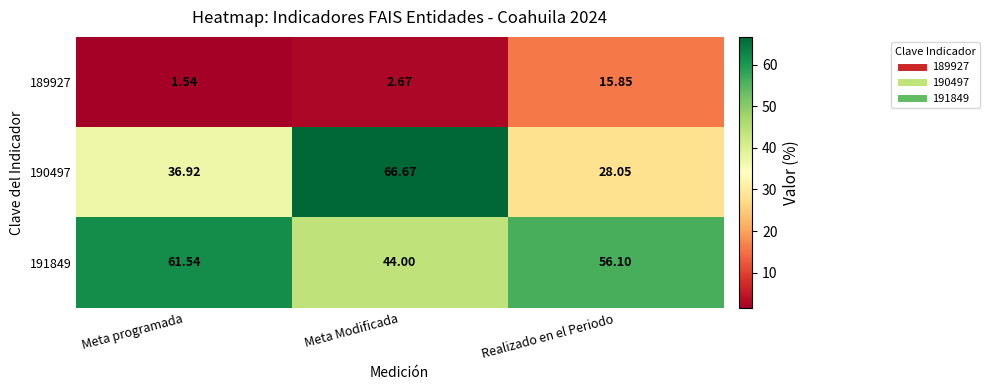

What is the total value across all series at Meta Modificada?

113.3